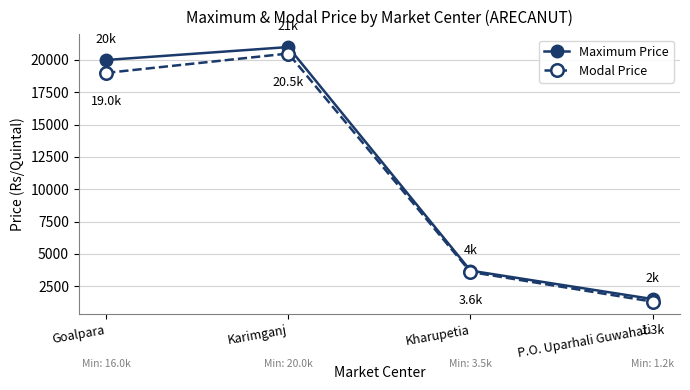

What is the label of the 3rd point from the left?

Kharupetia